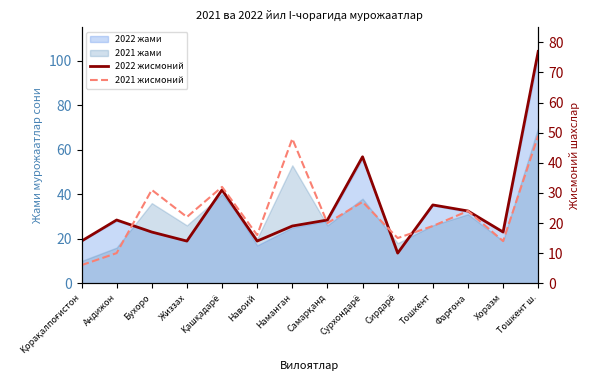

What is the difference between the 2022 жисмоний values at Сурхондарё and Андижон?

21